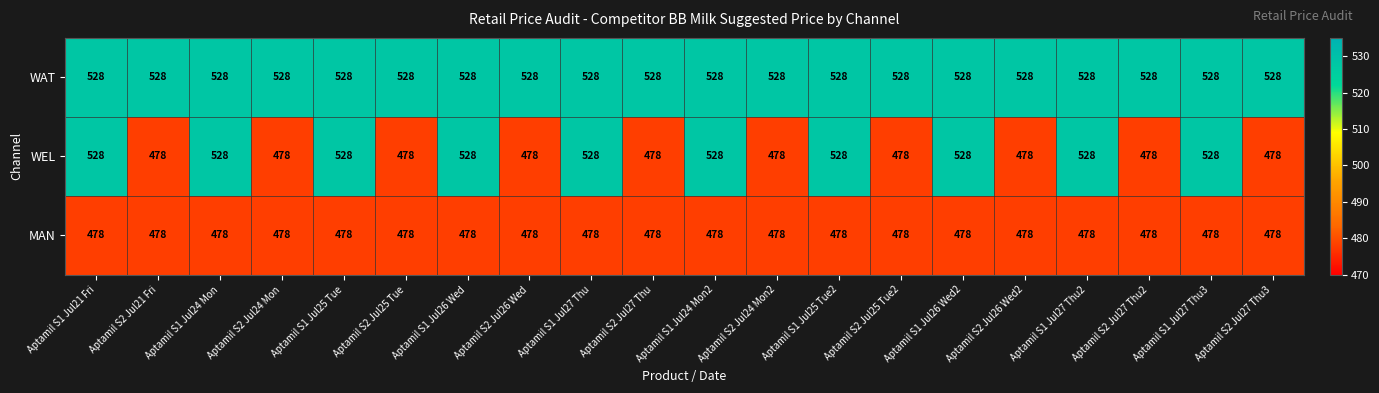

What is the maximum value shown in the chart?

528